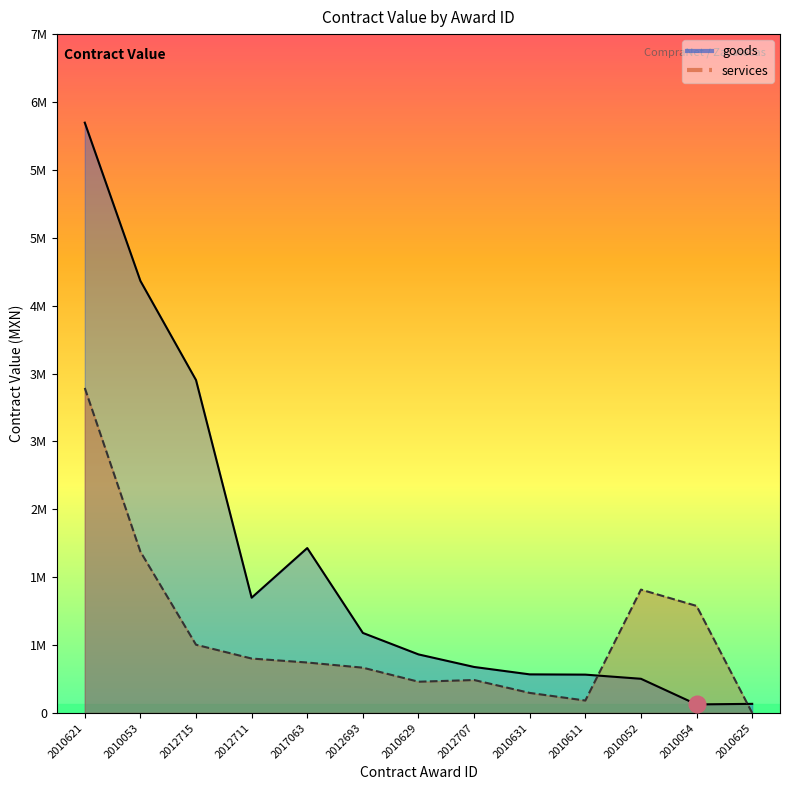

List the series in order of their overall mean, highest first.

goods, services